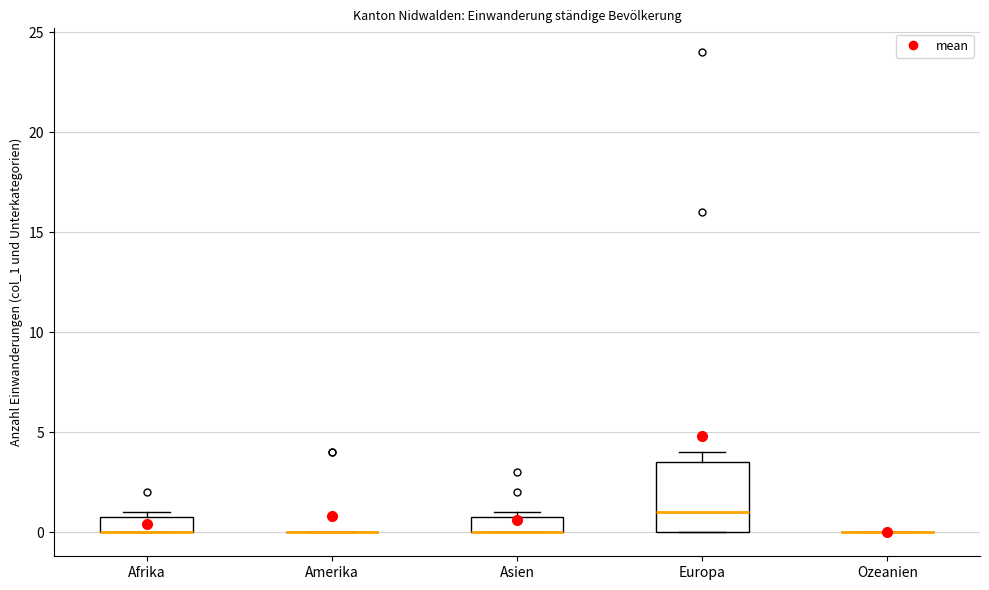

Where is the upper edge of the box for Afrika on the y-axis? The values are not printed on the chart, so give them approximately, as read against the axis.

1.0